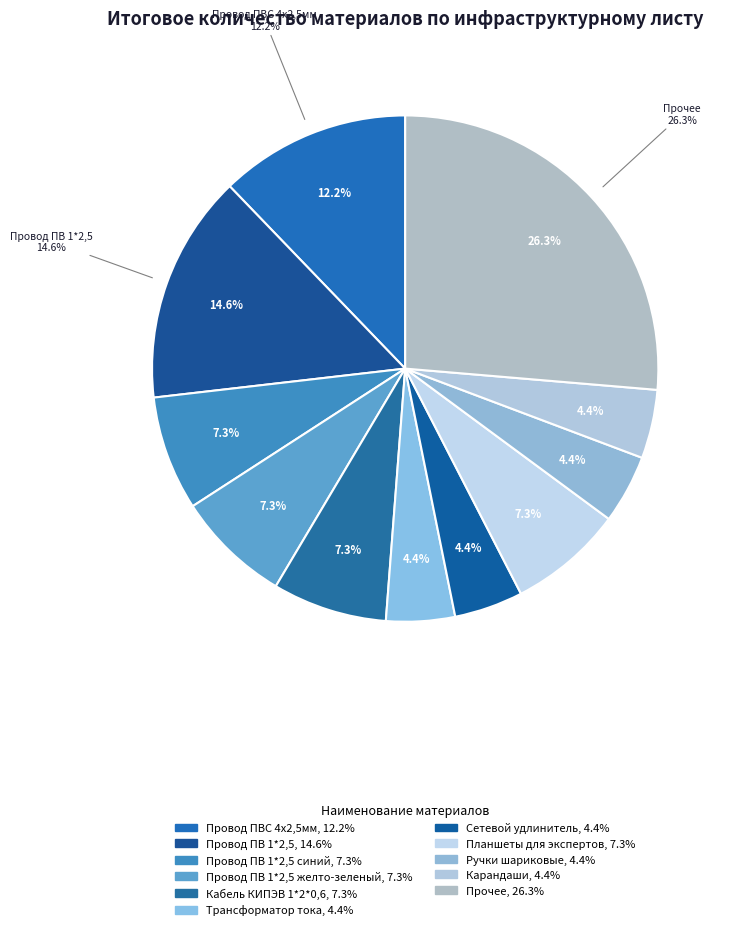

To the nearest percent, what percentage of the pie is Провод ПВ 1*2,5 желто-зеленый?

7%